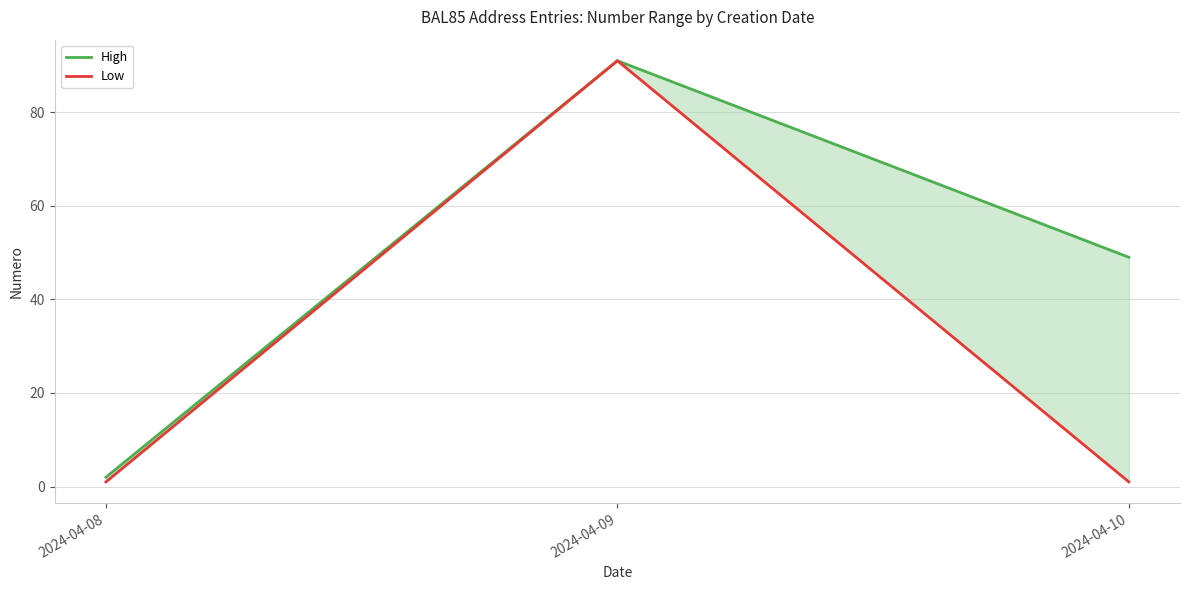

What is the difference between the maximum and second lowest values in the Low series?

90